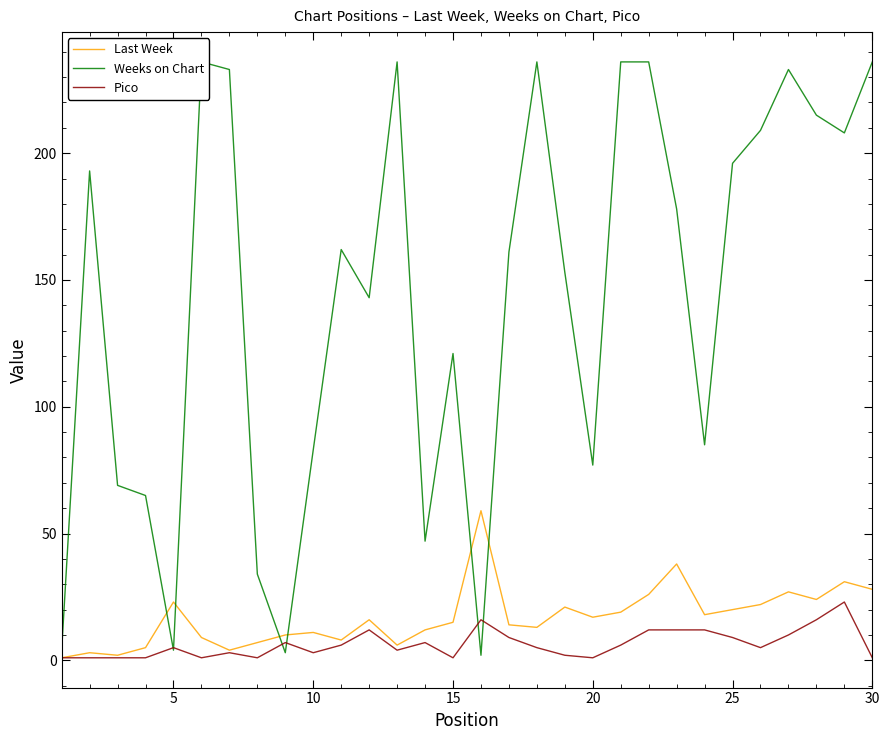

True or false: Weeks on Chart and Last Week intersect in this chart.

True